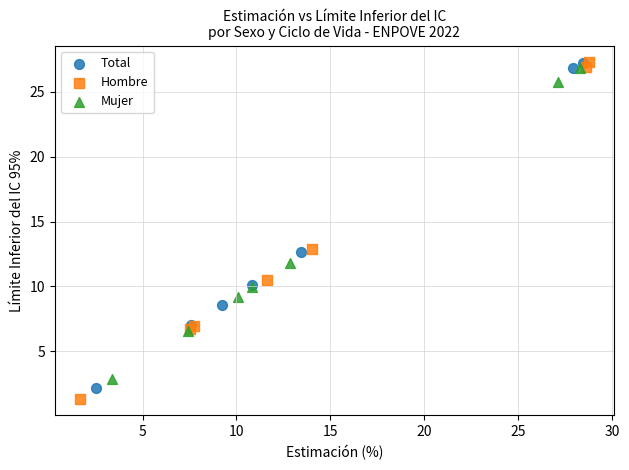

Which series has the largest Y range (max minus min)?

Hombre